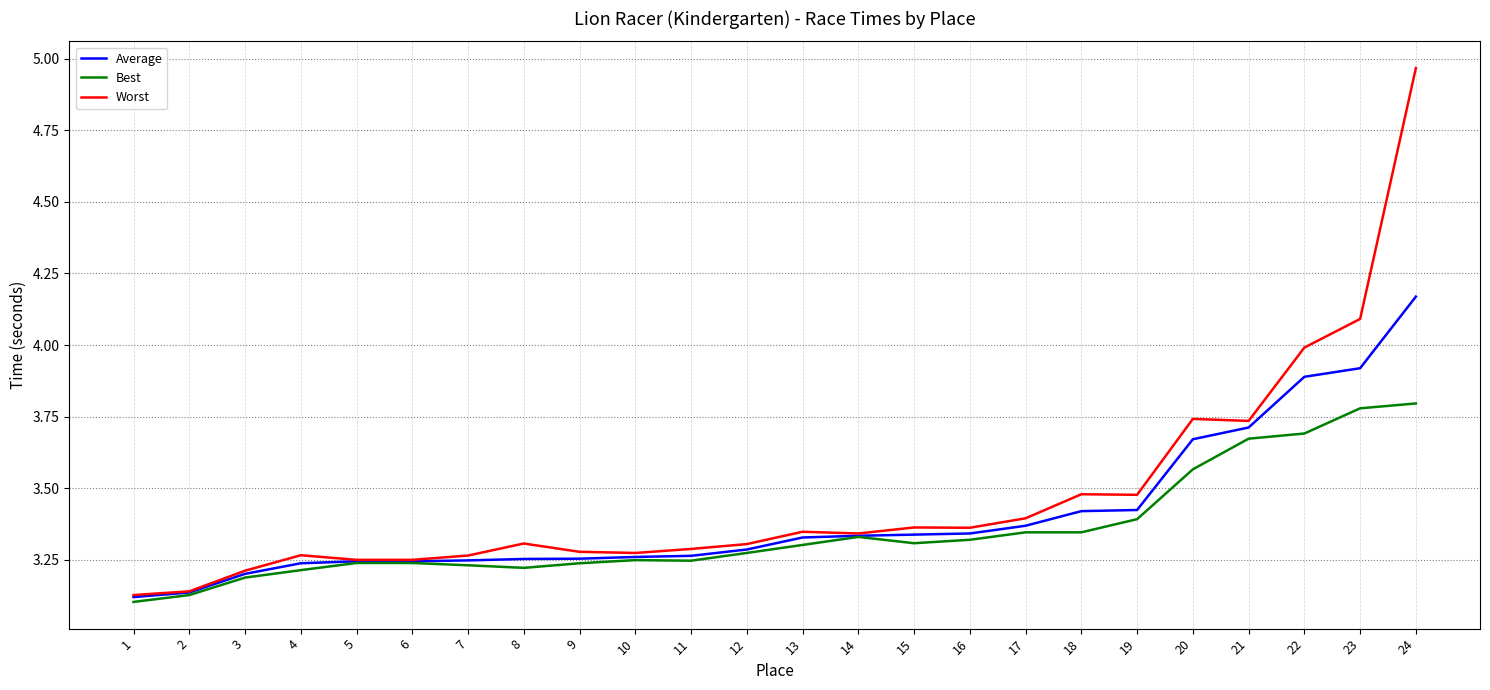

What is the sum of the Best values at 18 and 19?

6.7